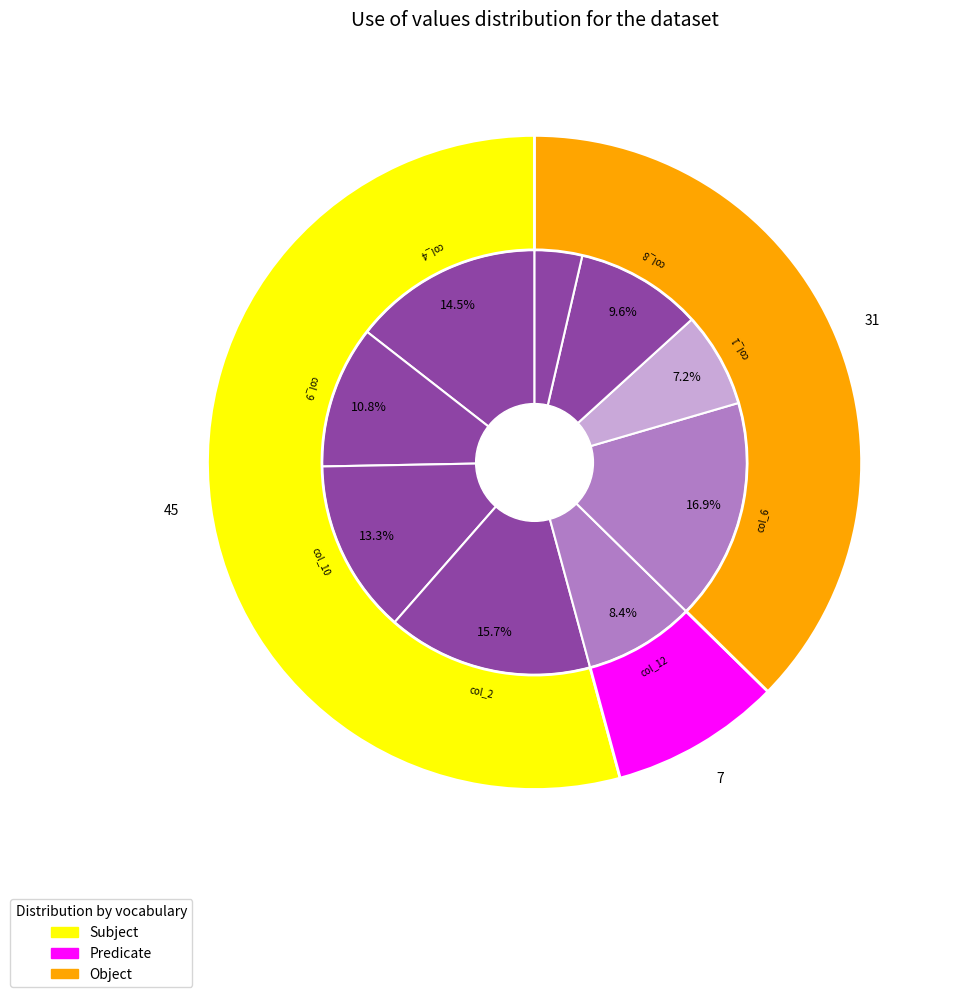

The 8 slice represents 16% of the pie. True or false?

False